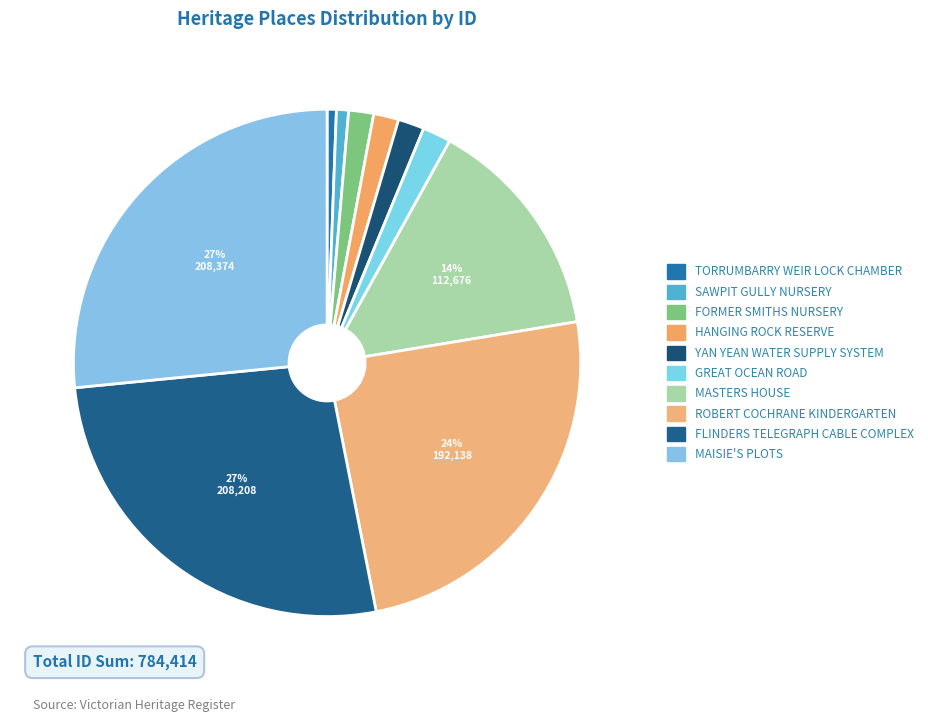

How many slices are in this pie chart?

10